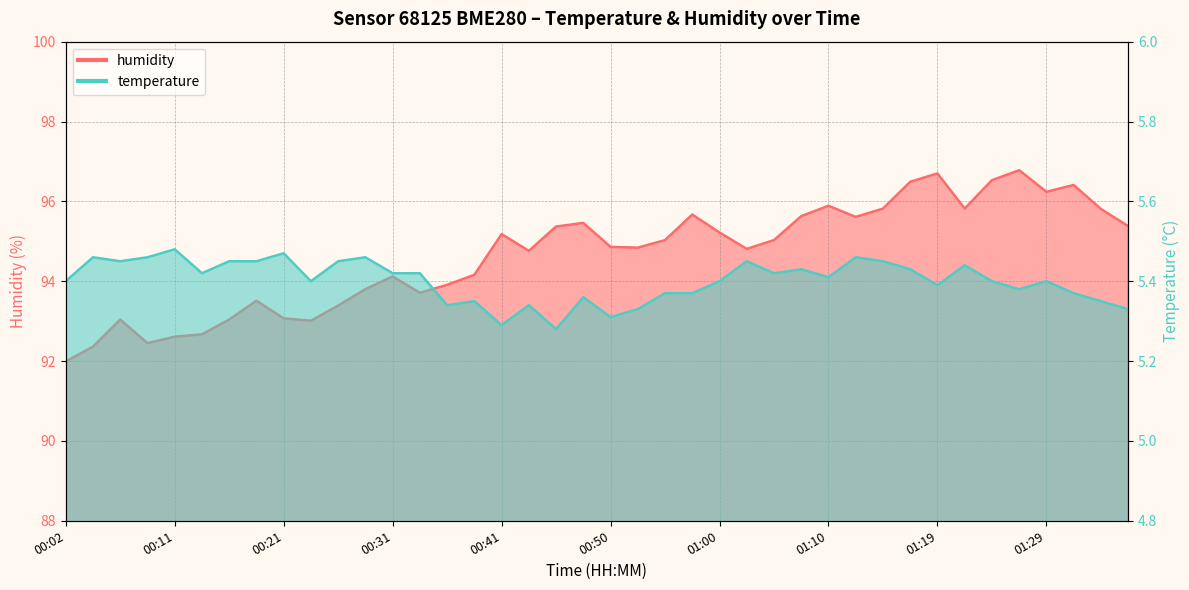

What is the average value of the temperature series?

5.4